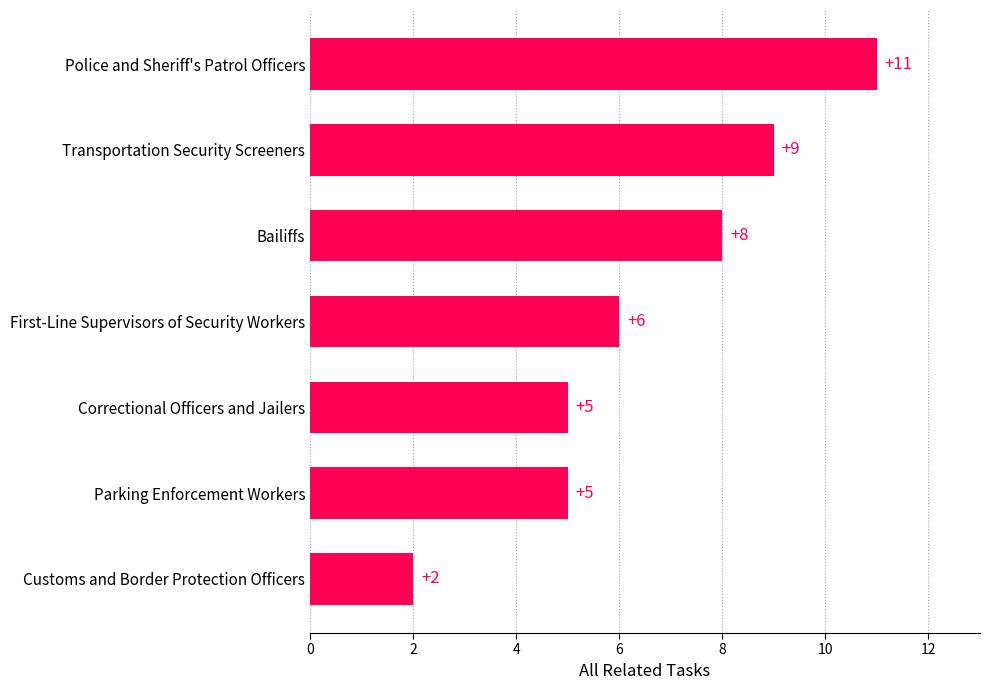

How many data points are less than 6?

3